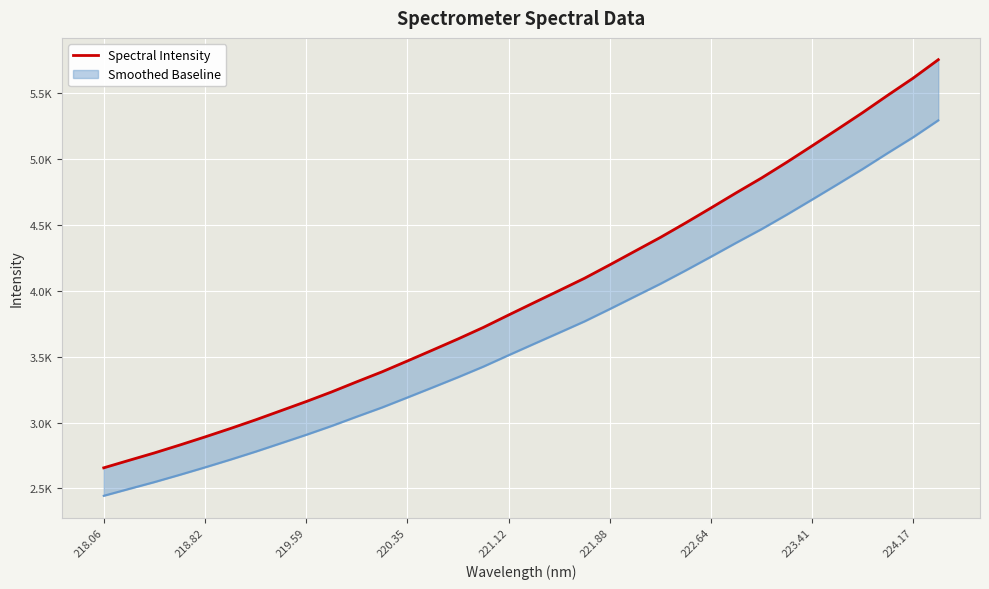

What is the average value?

3982.2